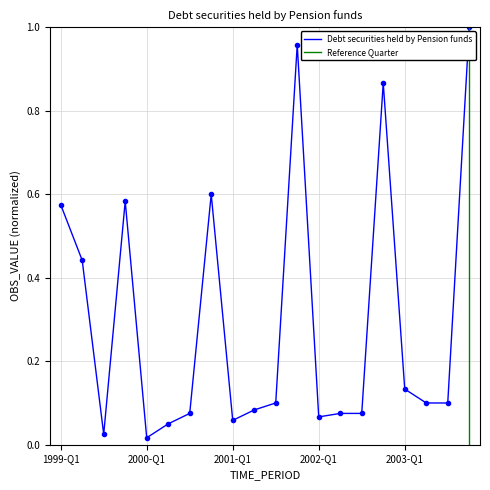

Rank the categories by value from highest to lowest.

2003-Q4, 2001-Q4, 2002-Q4, 2000-Q4, 1999-Q4, 1999-Q1, 1999-Q2, 2003-Q1, 2001-Q3, 2003-Q2, 2003-Q3, 2001-Q2, 2000-Q3, 2002-Q2, 2002-Q3, 2002-Q1, 2001-Q1, 2000-Q2, 1999-Q3, 2000-Q1